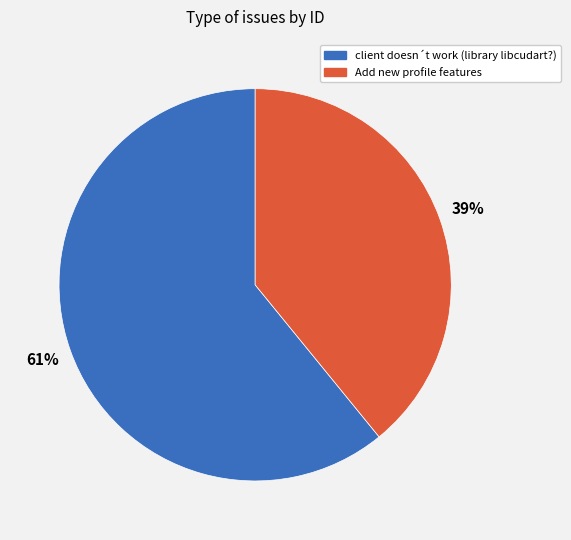

Which has a higher value, Add new profile features or client doesn´t work (library libcudart?)?

client doesn´t work (library libcudart?)